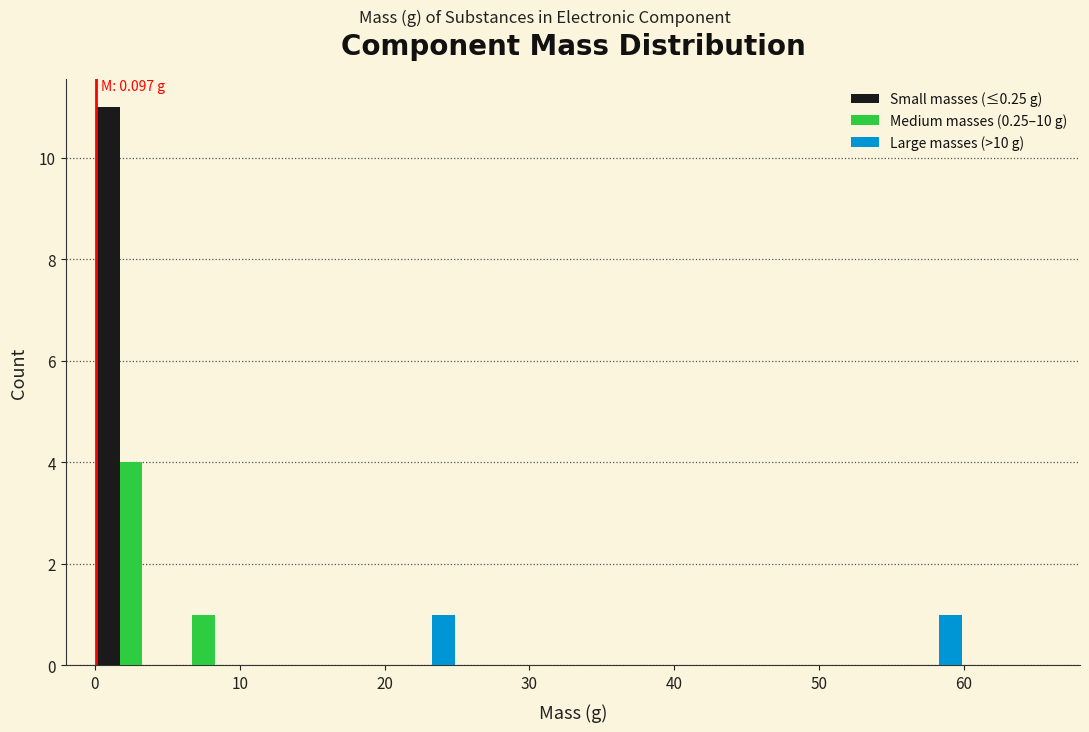

In the Medium masses (0.25–10 g) series, which range on the x-axis has the tallest bar?

0 to 5